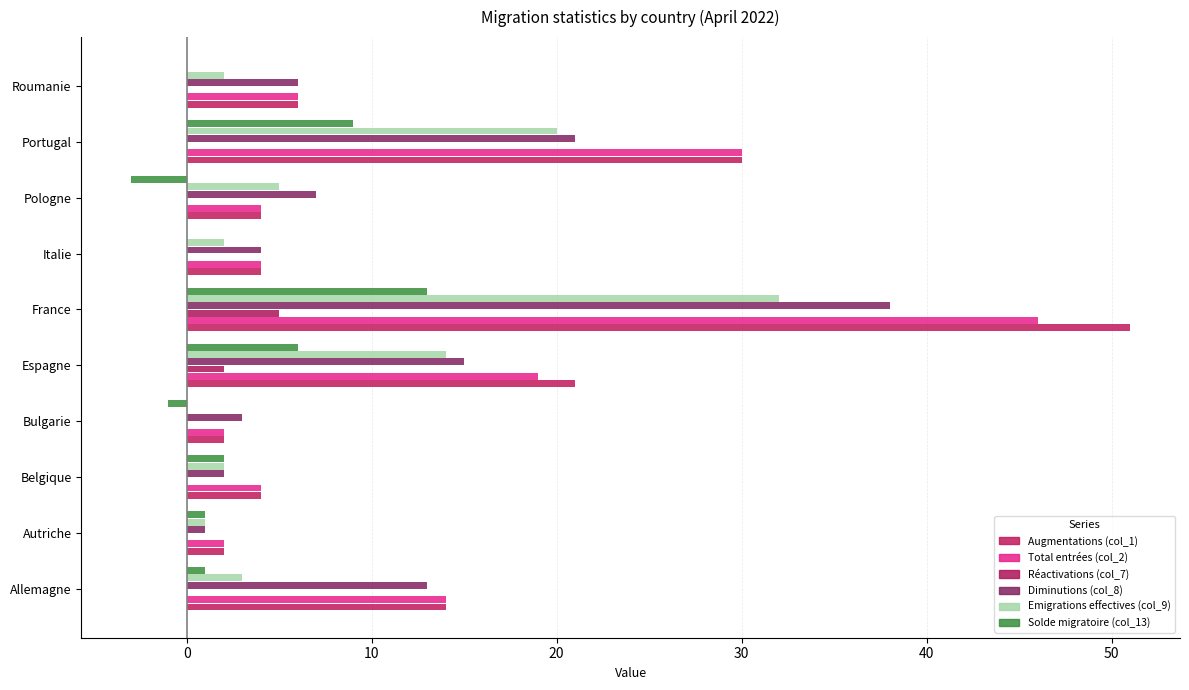

What position from the left is Autriche?

2